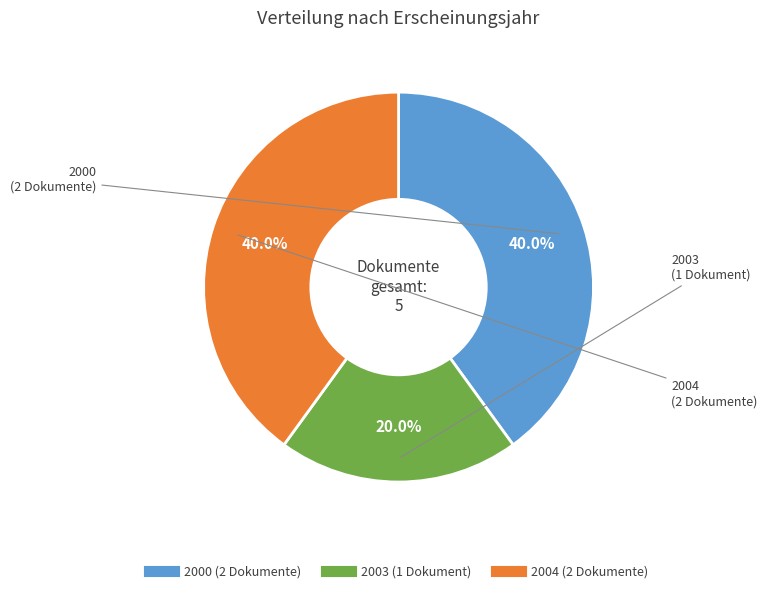

Is there a majority slice in this chart?

No